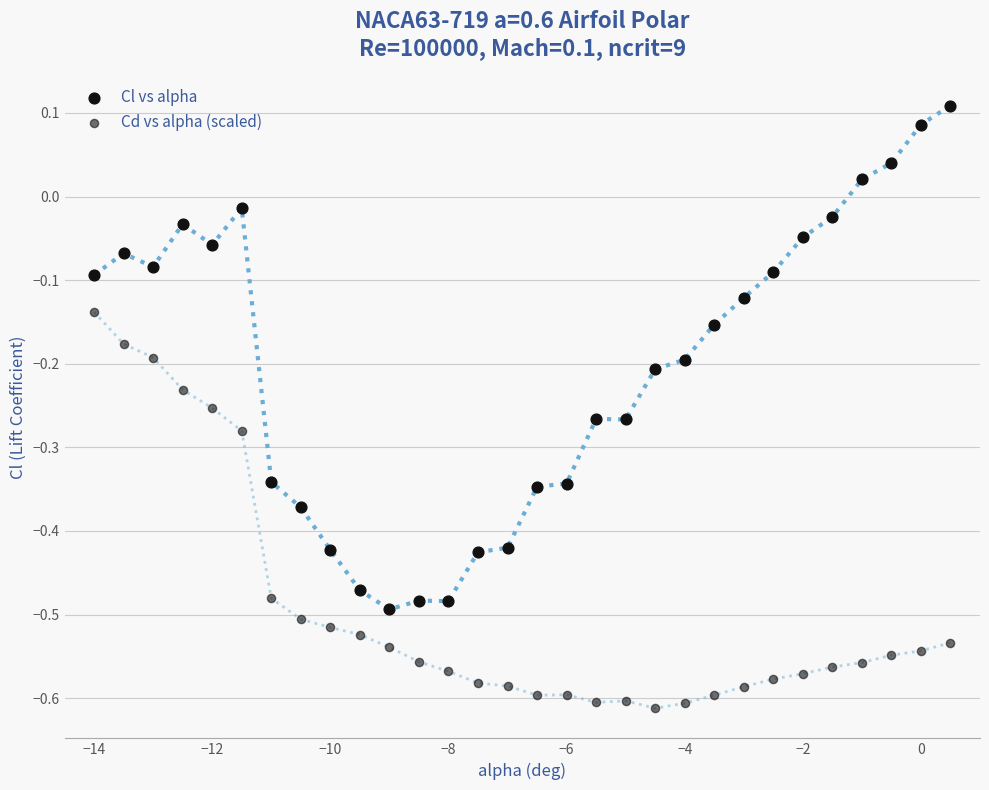

Count the number of points in this scatter plot.

60